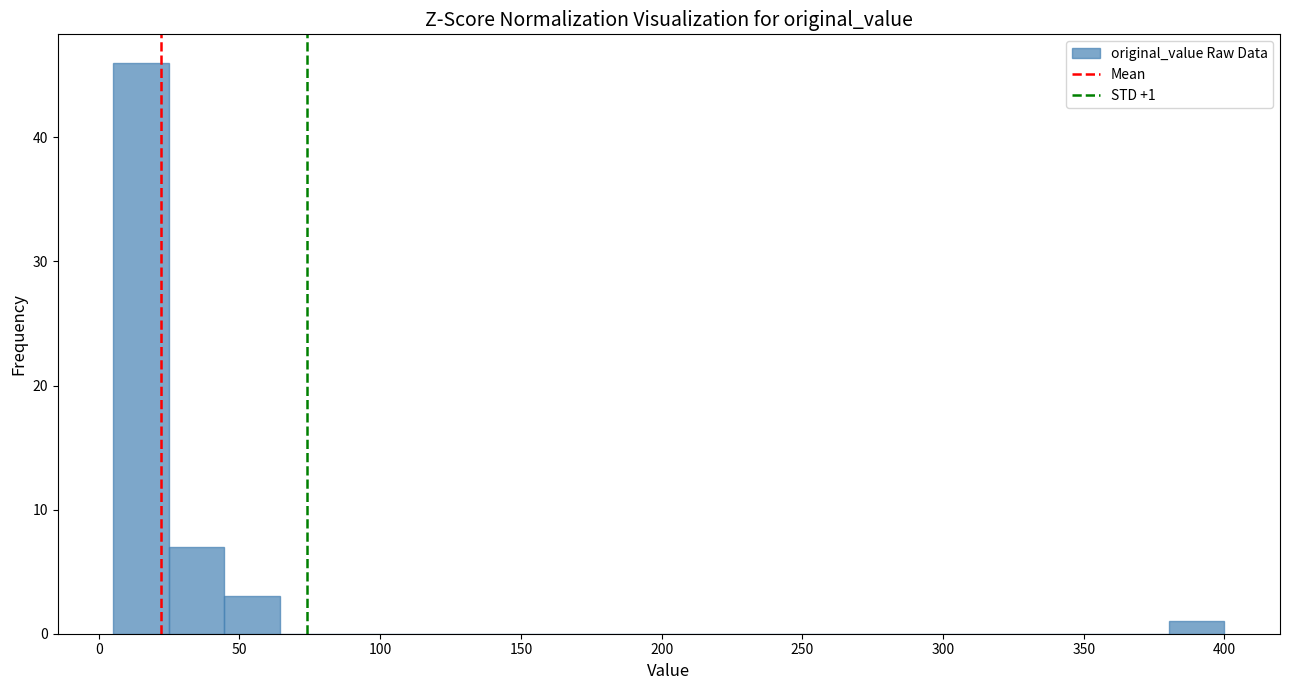

Read against the x-axis, roughly where is the centre of the tallest bar?

15